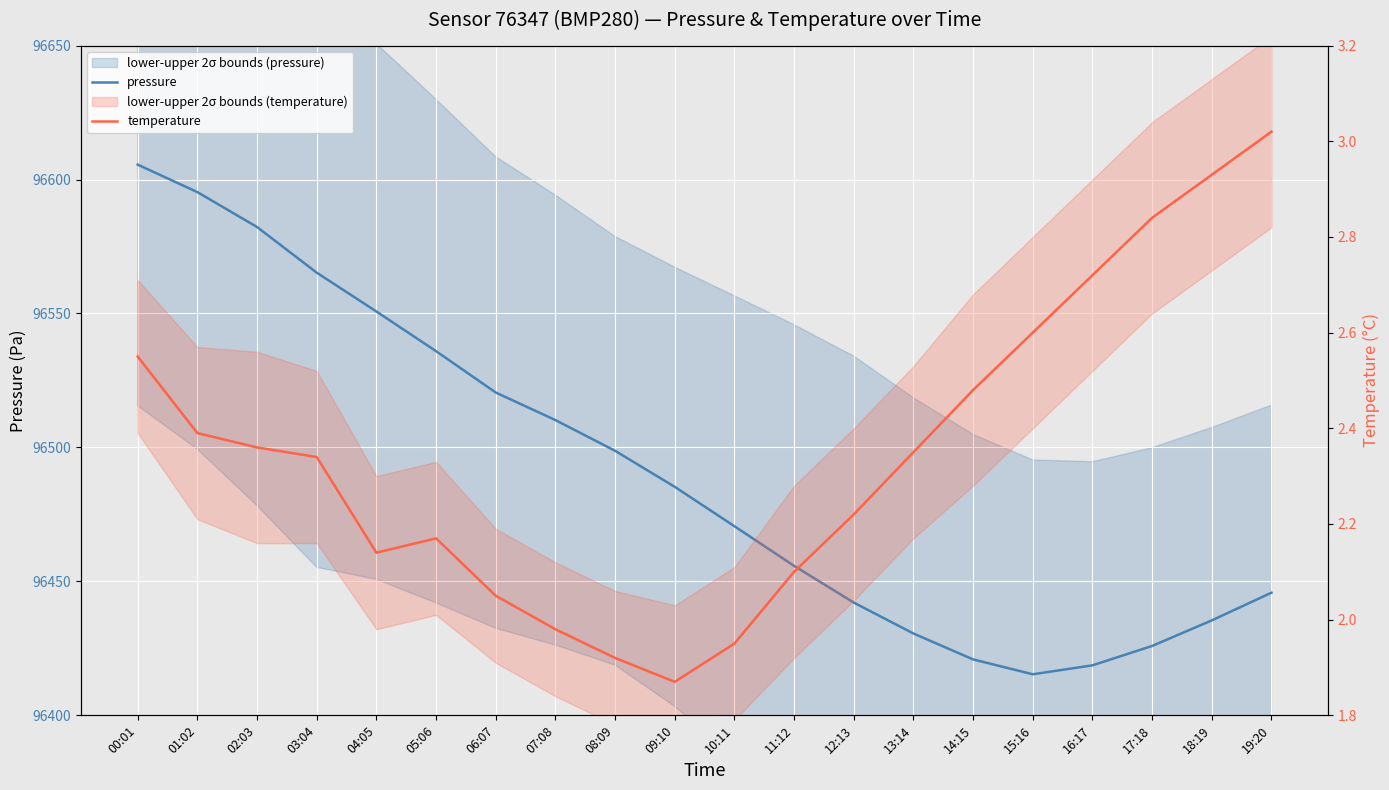

True or false: temperature and pressure intersect in this chart.

False